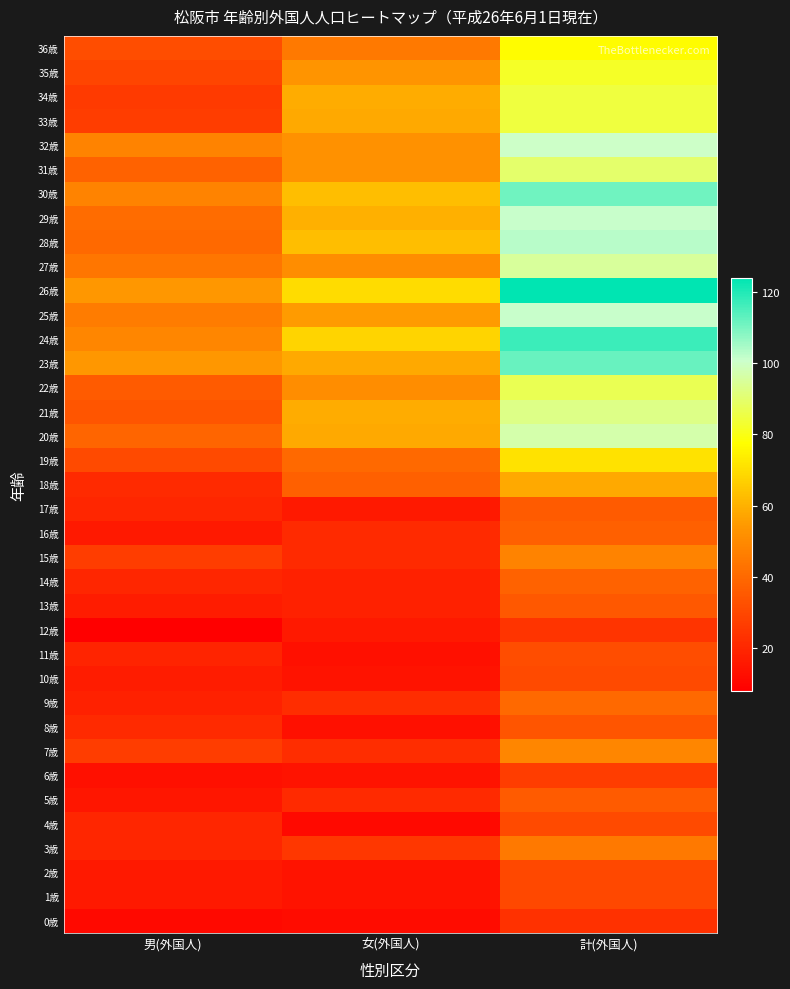

What is the total value across all series at 男(外国人)?

1058